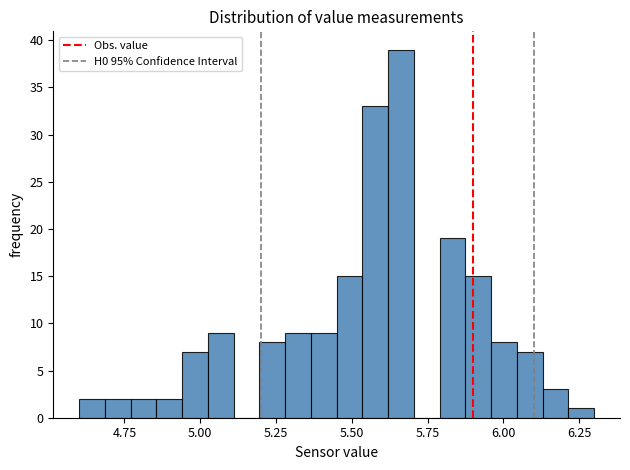

Around what value on the x-axis is the tallest bar? Give the approximate position of its centre, as read against the axis.

5.65